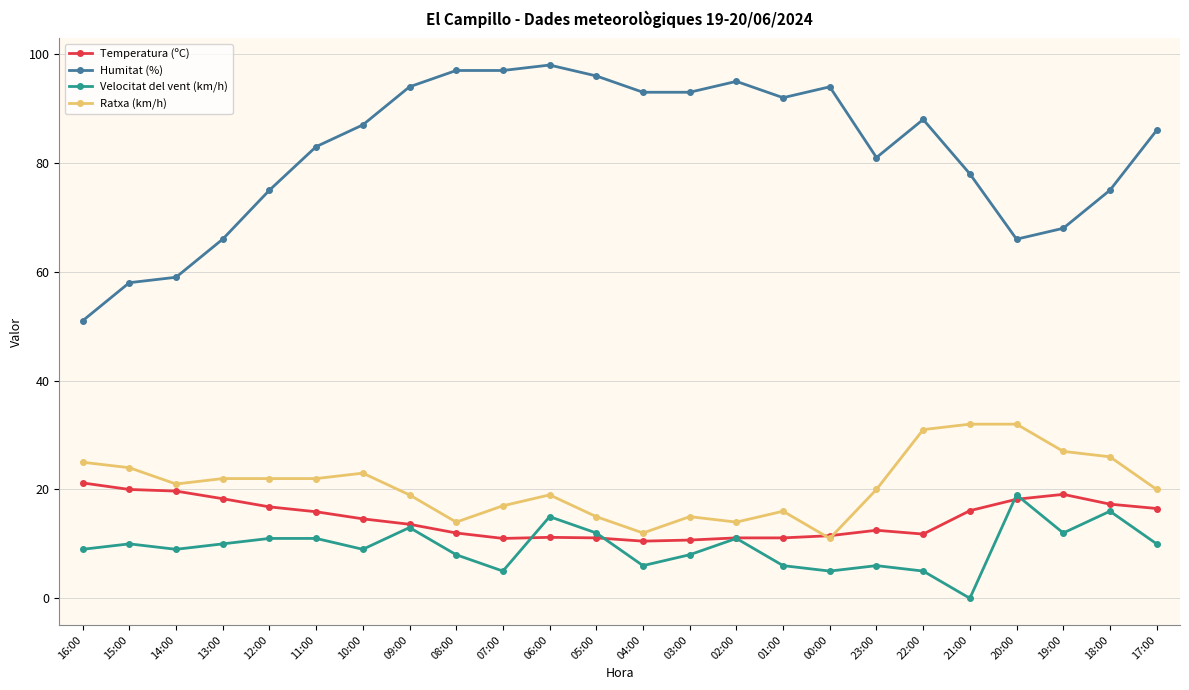

Which series has the largest total across all categories?

Humitat (%)